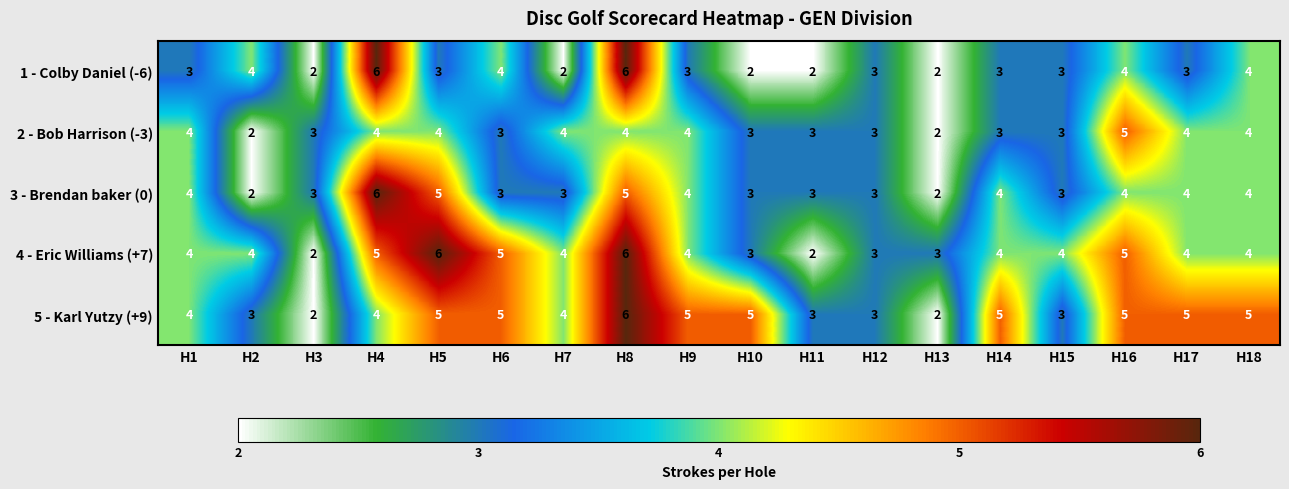

What is the maximum value for 3 - Brendan baker (0)?

6